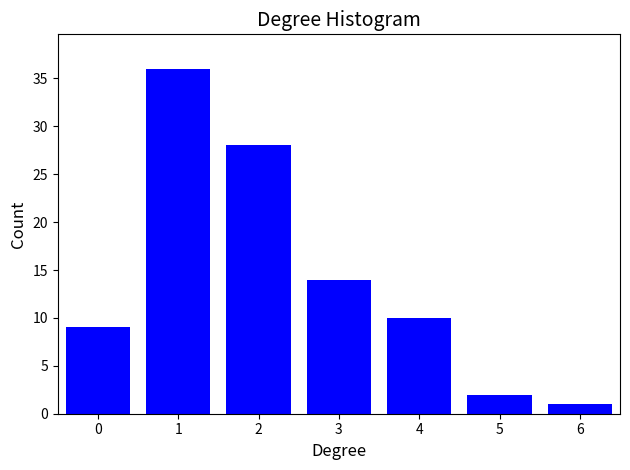

Reading left to right, what are all the values shown in this chart?

9	36	28	14	10	2	1